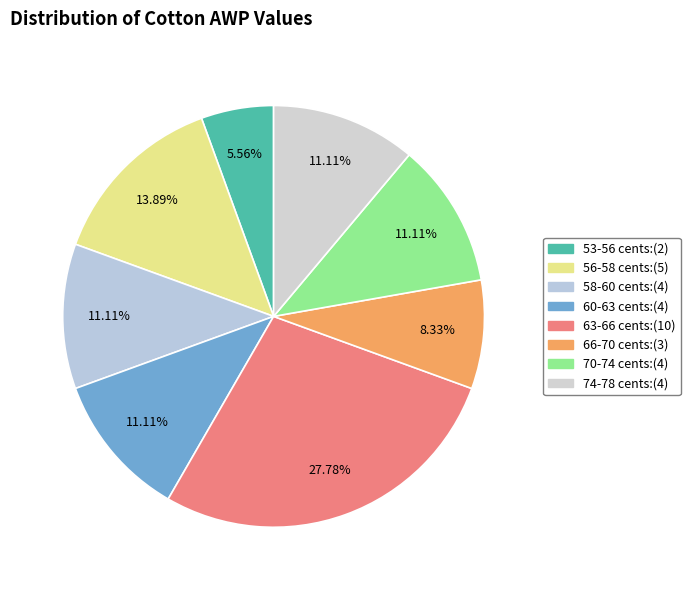

Count the number of slices in the pie.

8